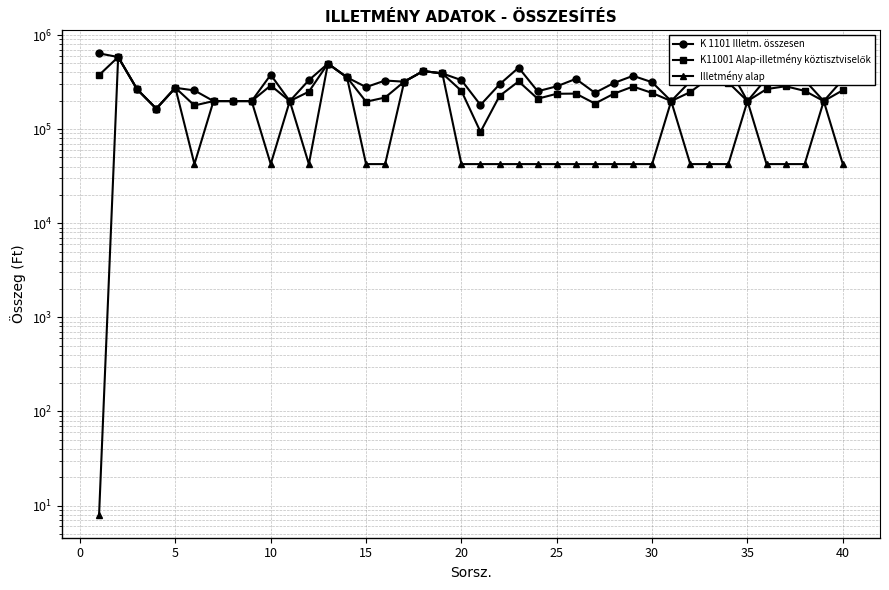

What is the value of the K11001 Alap-illetmény köztisztviselők point at the 40th from the left?

258835